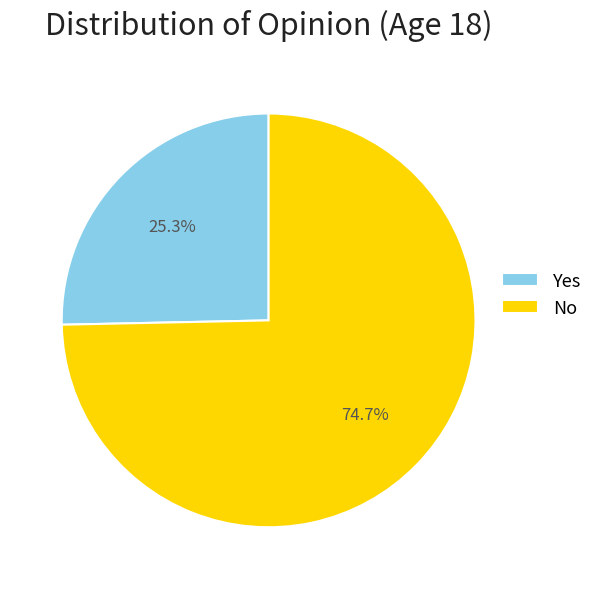

Is there a majority slice in this chart?

Yes